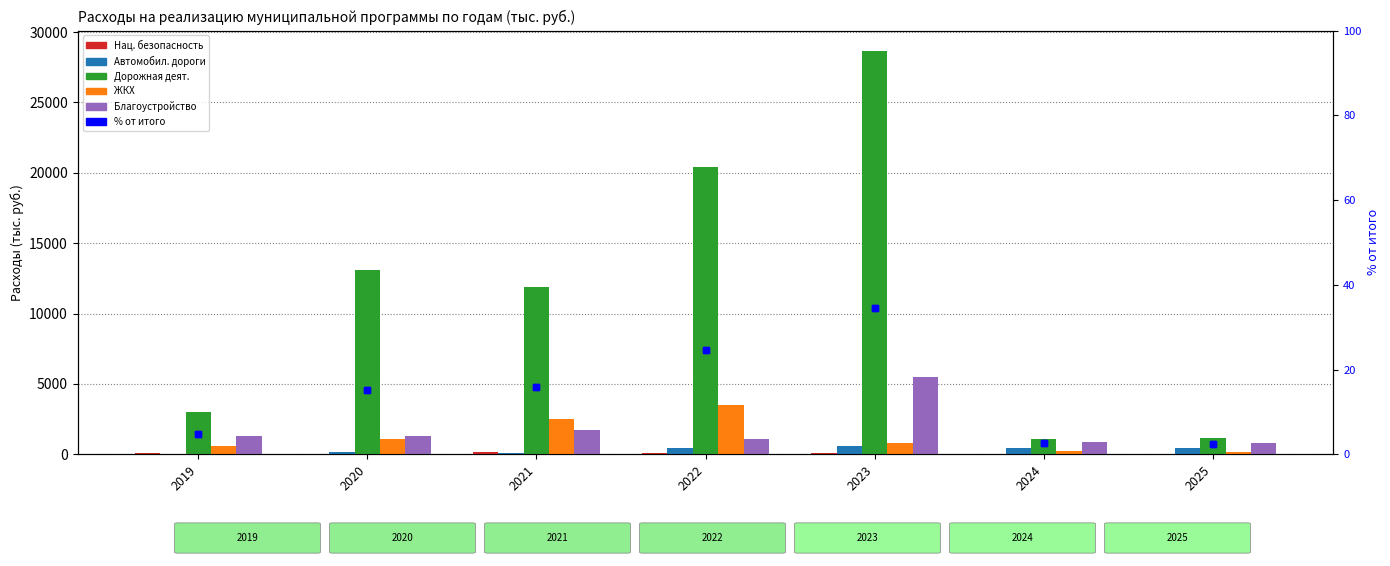

Are the bars horizontal?

No